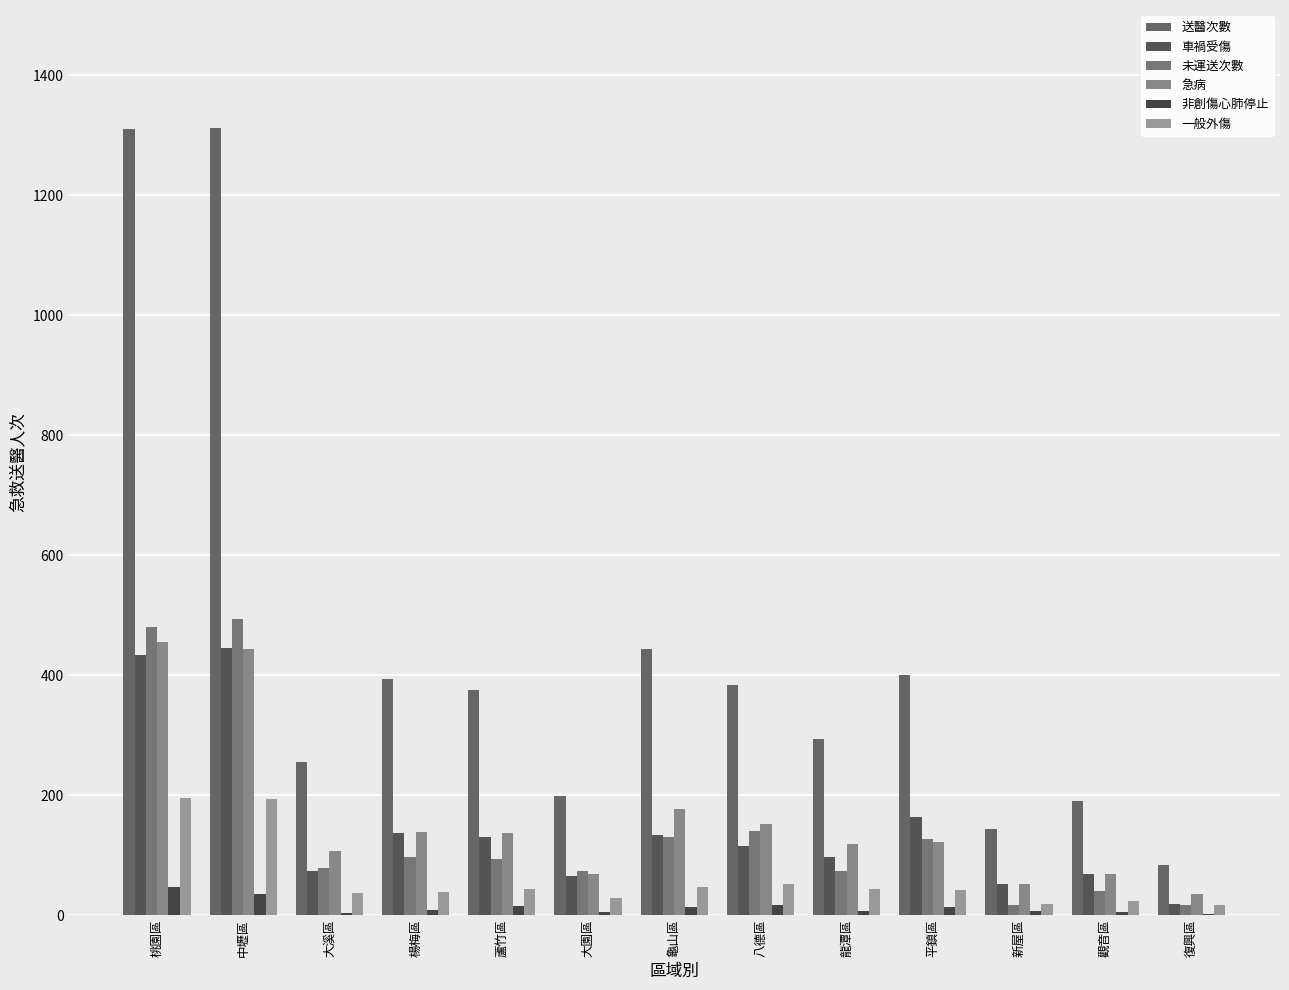

Reading left to right, transcribe all the data shown in this chart.

送醫次數: 桃園區=1311	中壢區=1312	大溪區=255	楊梅區=394	蘆竹區=376	大園區=198	龜山區=443	八德區=383	龍潭區=294	平鎮區=400	新屋區=144	觀音區=190	復興區=84
車禍受傷: 桃園區=434	中壢區=446	大溪區=74	楊梅區=137	蘆竹區=130	大園區=65	龜山區=133	八德區=115	龍潭區=96	平鎮區=164	新屋區=52	觀音區=69	復興區=19
未運送次數: 桃園區=481	中壢區=494	大溪區=79	楊梅區=96	蘆竹區=94	大園區=74	龜山區=131	八德區=140	龍潭區=73	平鎮區=126	新屋區=17	觀音區=40	復興區=17
急病: 桃園區=456	中壢區=443	大溪區=107	楊梅區=138	蘆竹區=137	大園區=69	龜山區=177	八德區=152	龍潭區=119	平鎮區=121	新屋區=52	觀音區=69	復興區=35
非創傷心肺停止: 桃園區=46	中壢區=35	大溪區=3	楊梅區=9	蘆竹區=15	大園區=5	龜山區=13	八德區=17	龍潭區=7	平鎮區=14	新屋區=6	觀音區=5	復興區=2
一般外傷: 桃園區=195	中壢區=193	大溪區=36	楊梅區=38	蘆竹區=44	大園區=29	龜山區=46	八德區=51	龍潭區=44	平鎮區=41	新屋區=18	觀音區=24	復興區=17